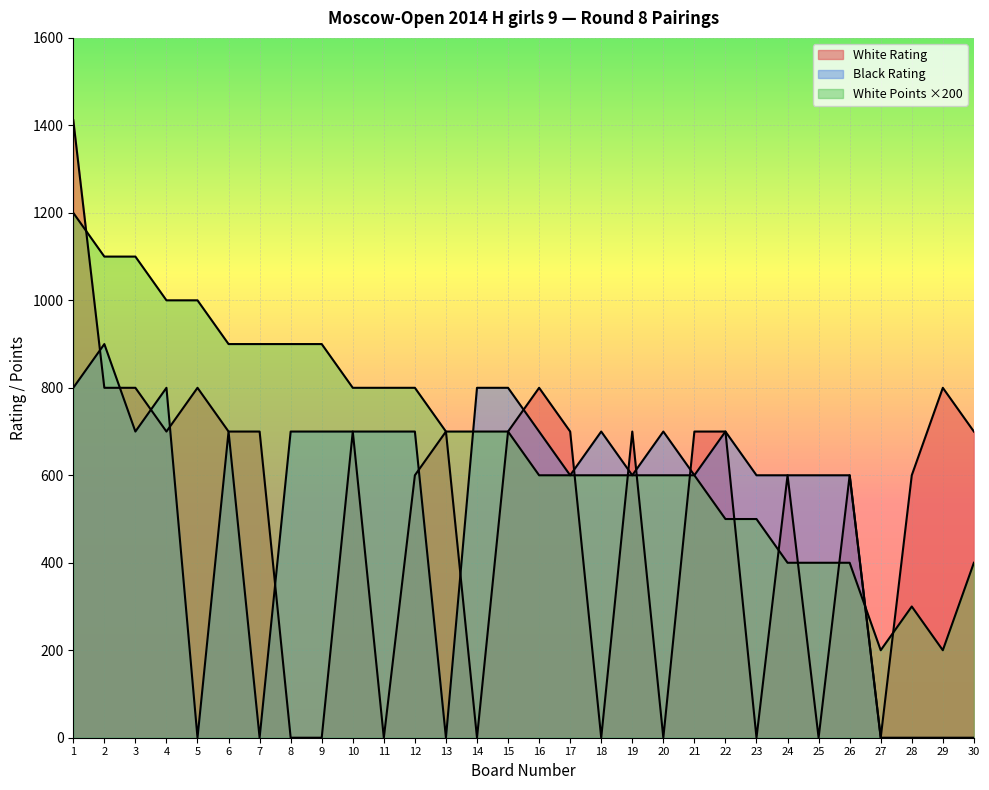

What is the sum of the White Points values at 14 and 4?

1700